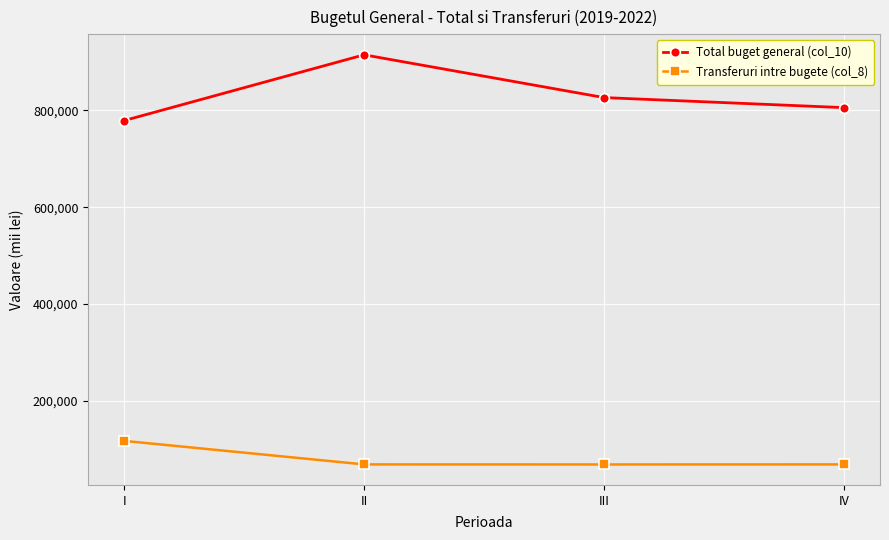

What is the greatest value displayed?

914473.0